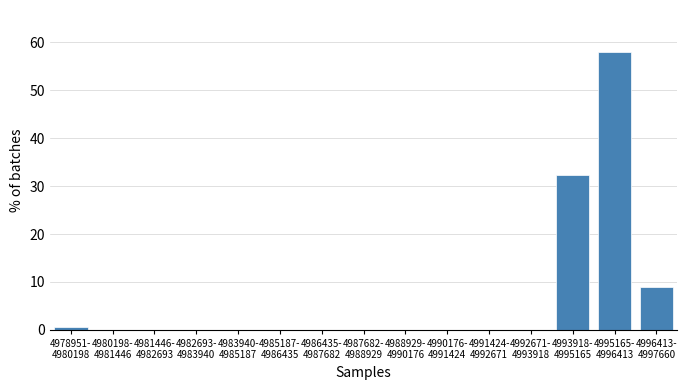

What is the maximum value shown in the chart?

58.1